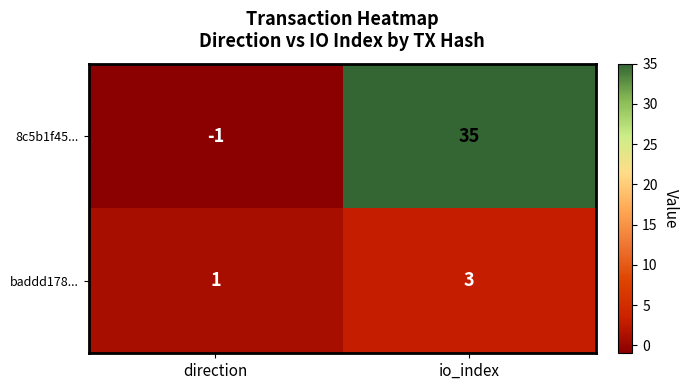

Where is baddd178... nearest to the value 2?

direction